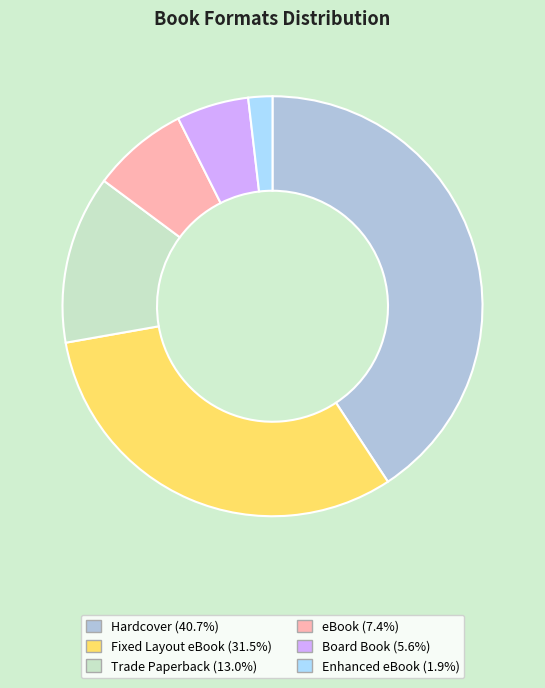

Does any single category account for the majority?

No